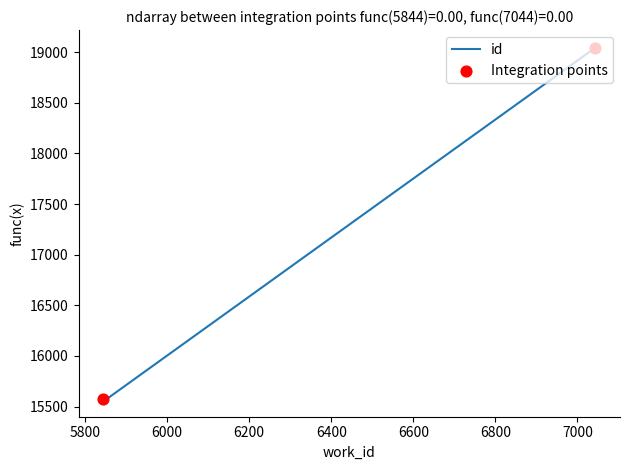

What is the ratio of the value at 5848 to the value at 5845?

1.0